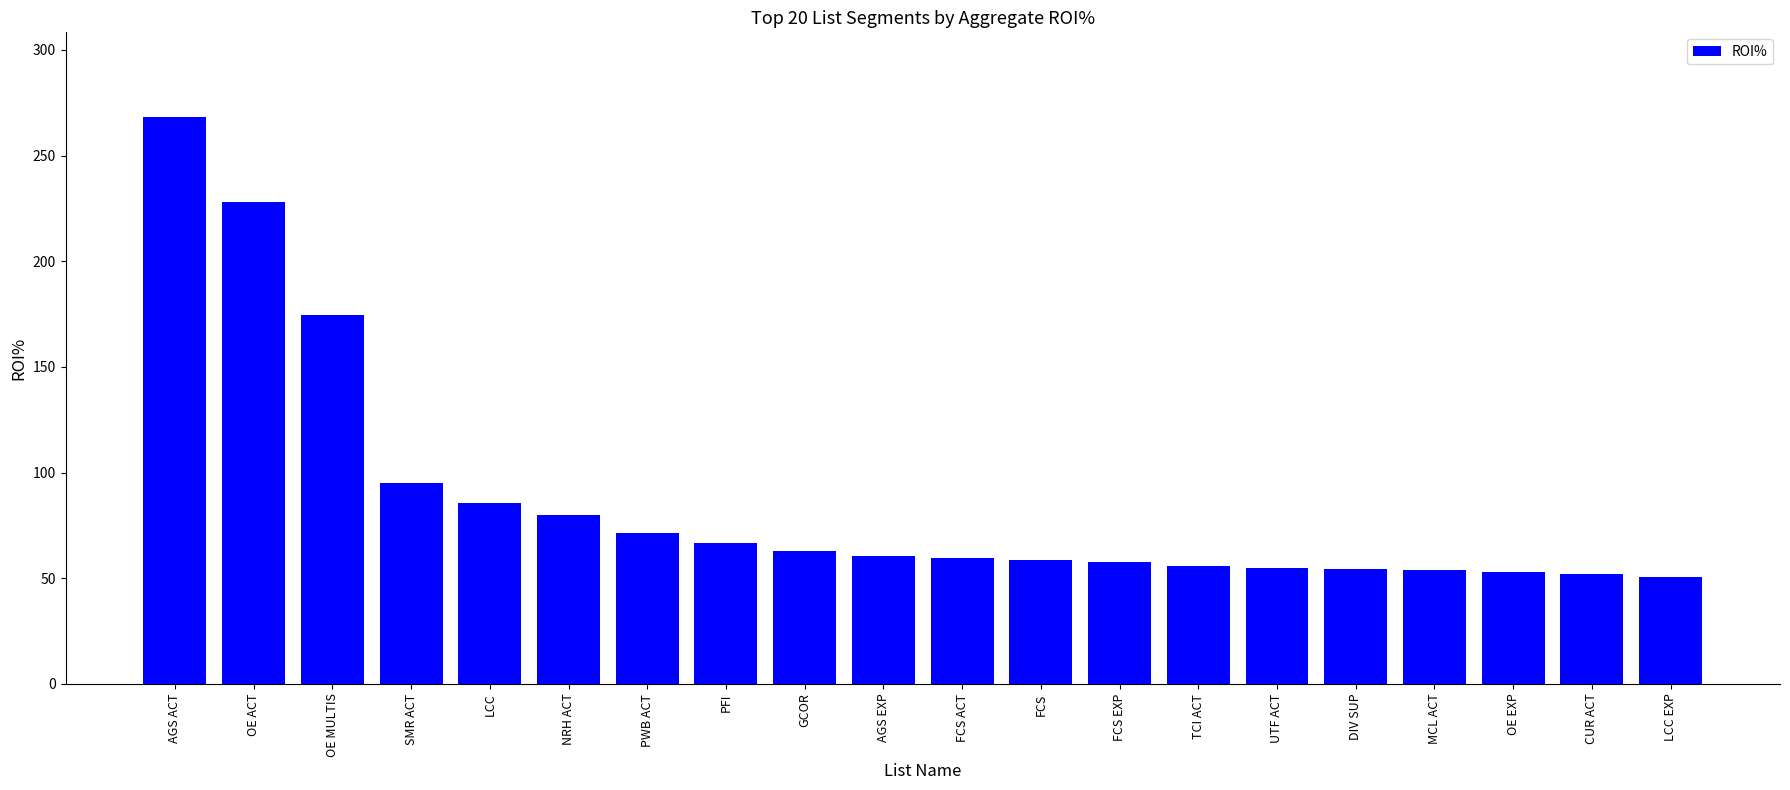

What is the ratio of the value at GCOR to the value at TCI ACT?

1.1